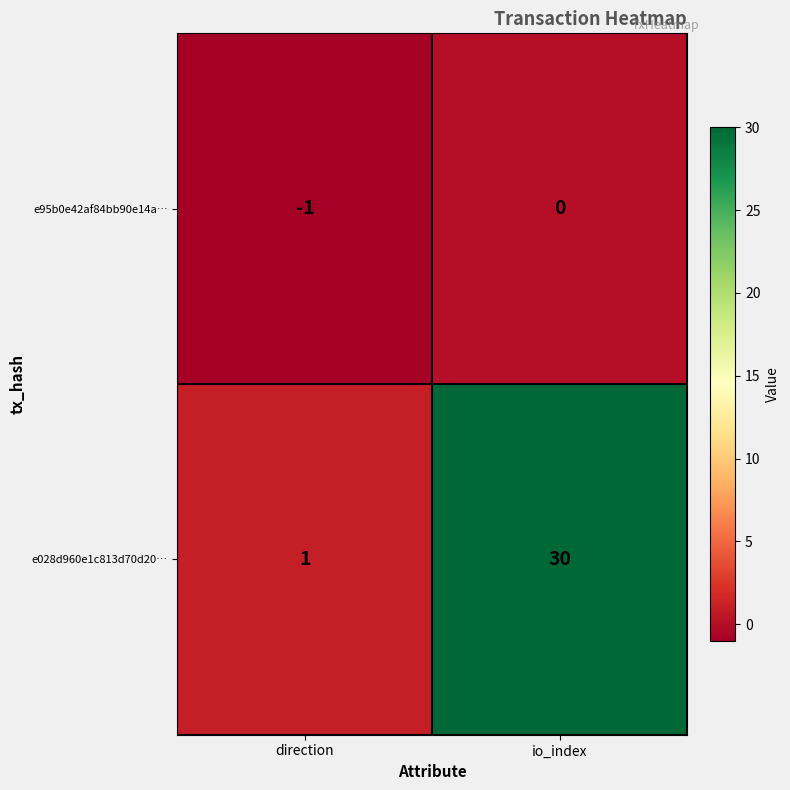

What is the average value of the e028d960e1c813d70d20… series?

16